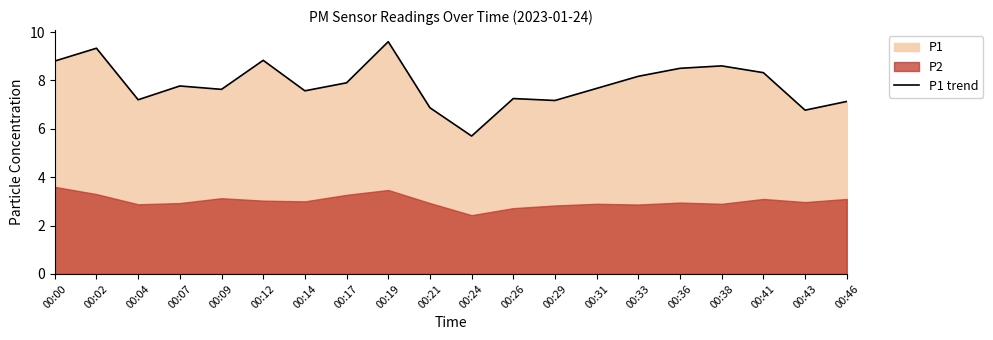

The value at 00:43 is 10.2. True or false?

False